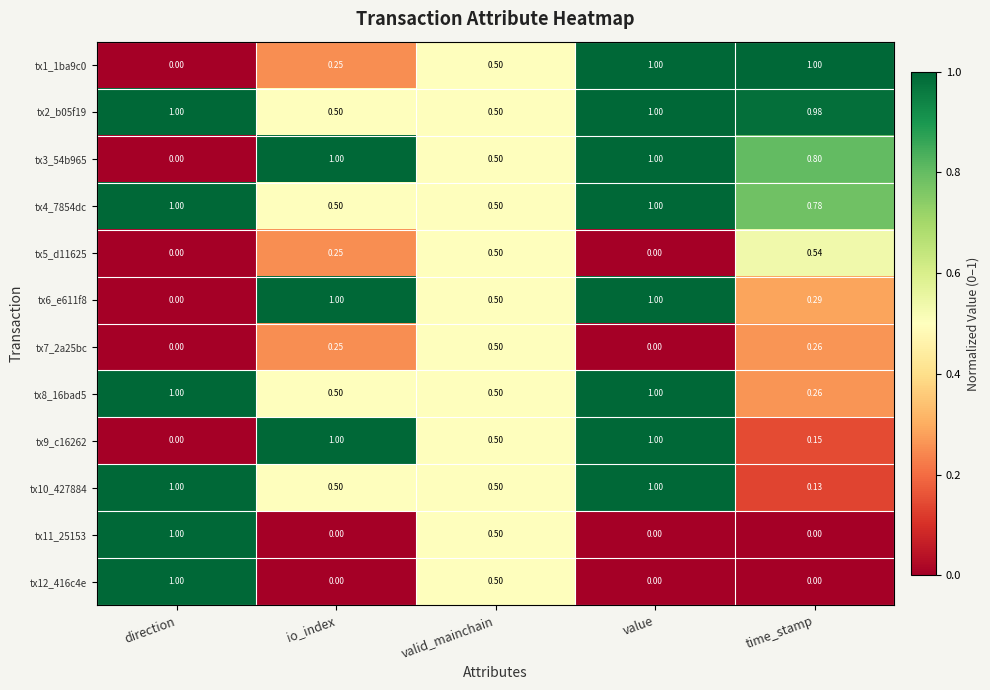

At which category is the sum across all series the highest?

value